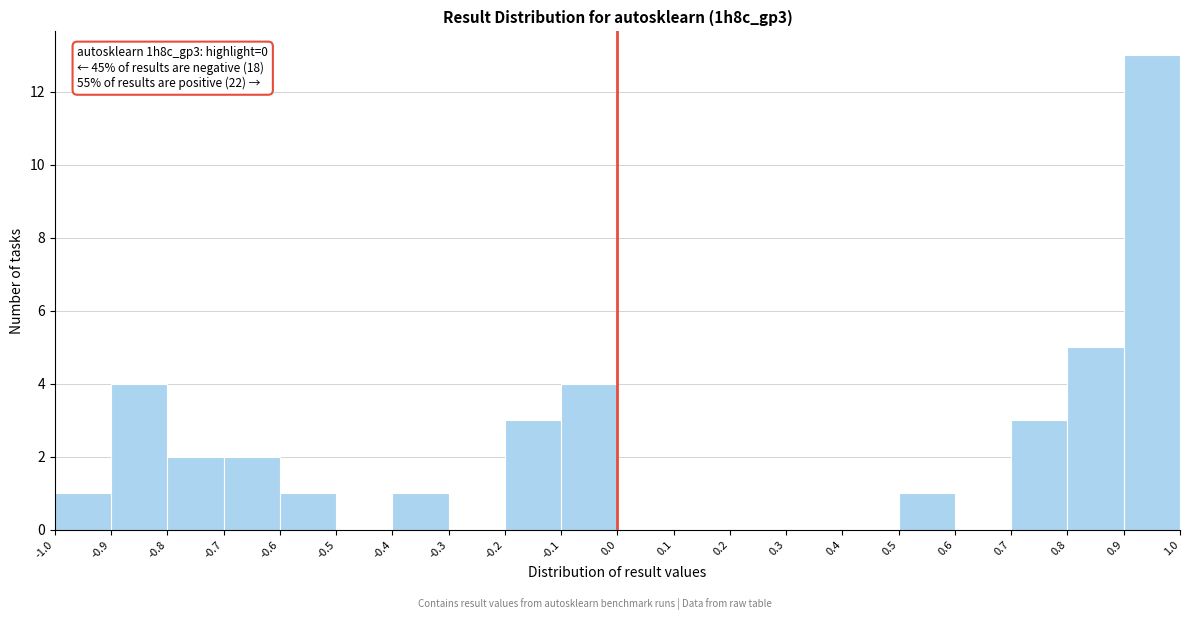

Which range on the x-axis has the tallest bar?

0.9 to 1.0